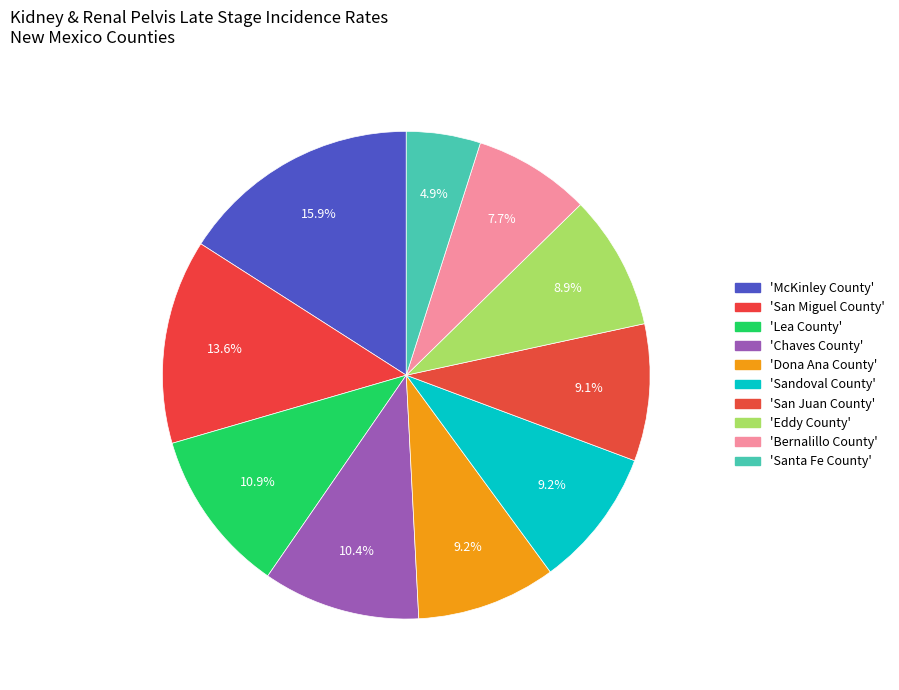

Count the number of slices in the pie.

10